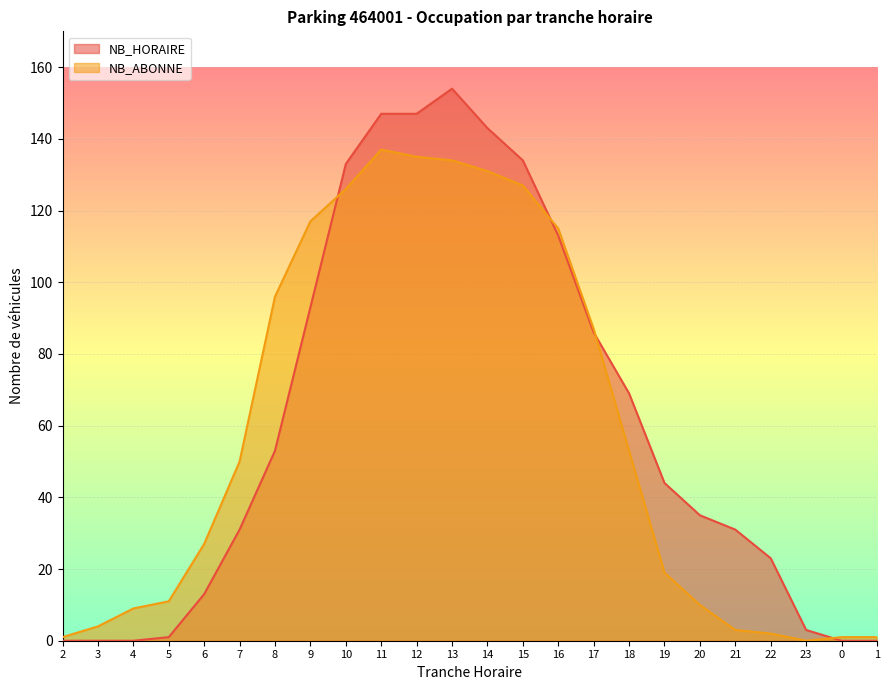

List the series in order of their overall mean, highest first.

NB_HORAIRE, NB_ABONNE